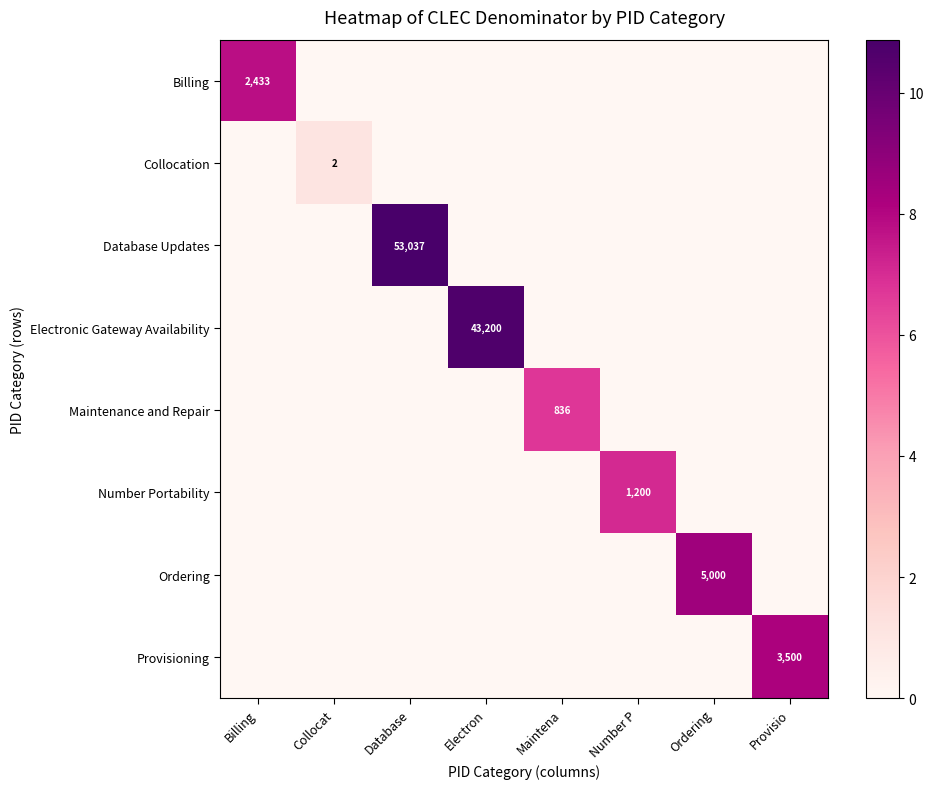

True or false: Provisioning has a value of 0.0 at Electron.

True